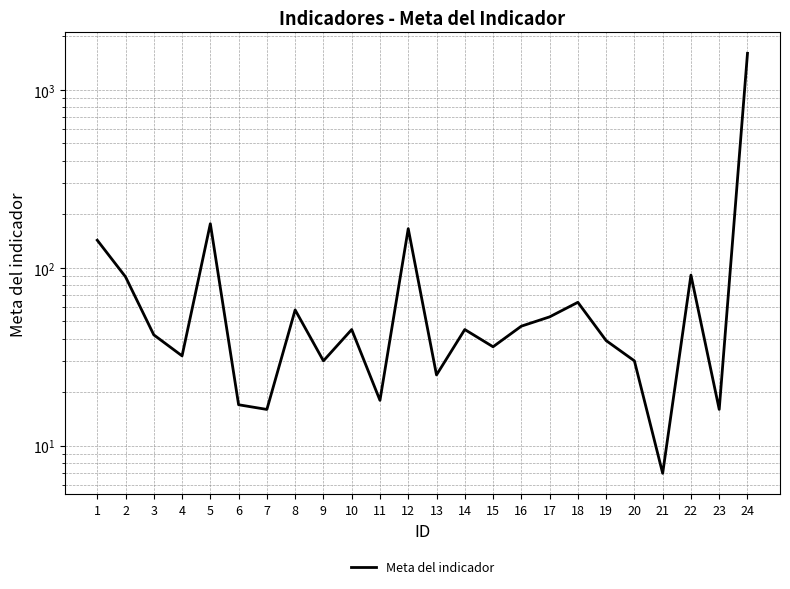

Rank the categories by value from highest to lowest.

24, 5, 12, 1, 22, 2, 18, 8, 17, 16, 10, 14, 3, 19, 15, 4, 9, 20, 13, 11, 6, 7, 23, 21